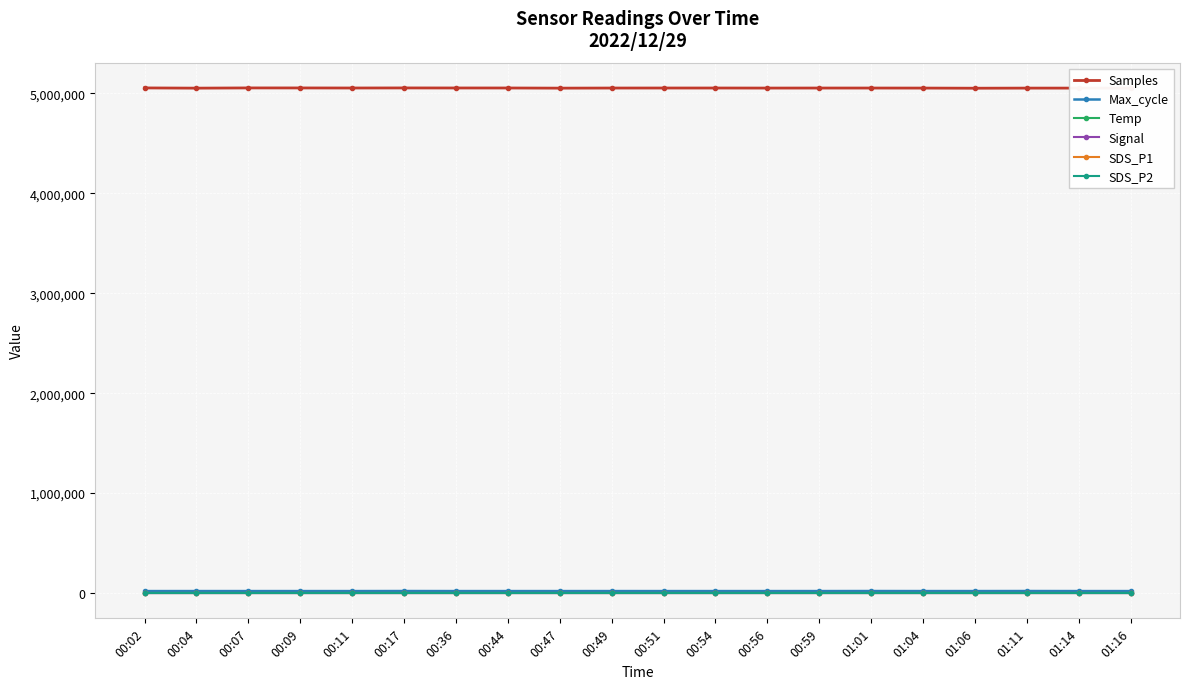

What position from the left is 00:36?

7